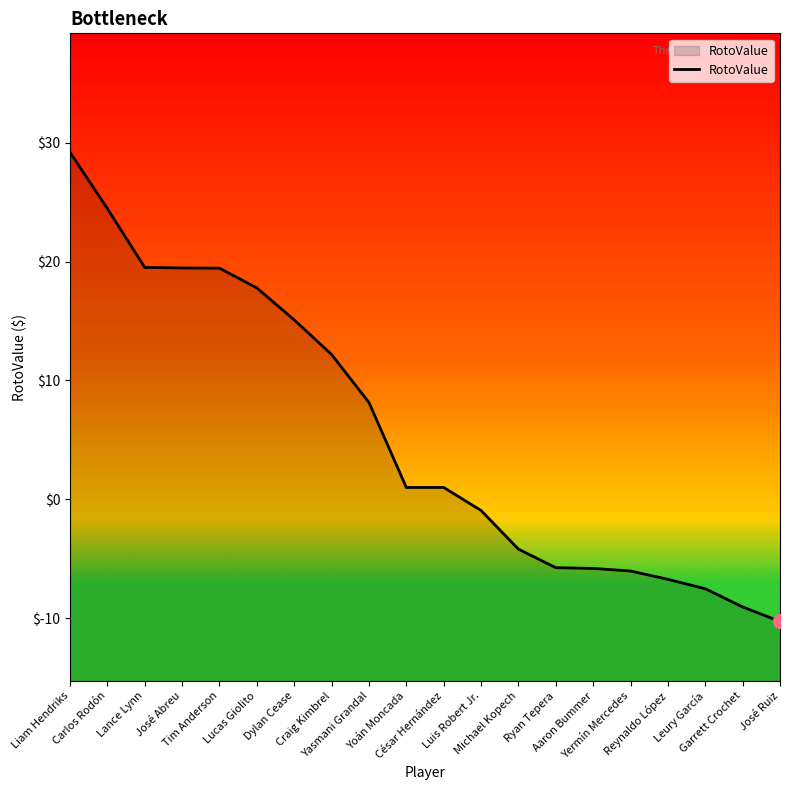

What is the change in value from Ryan Tepera to Yermín Mercedes?

-0.3